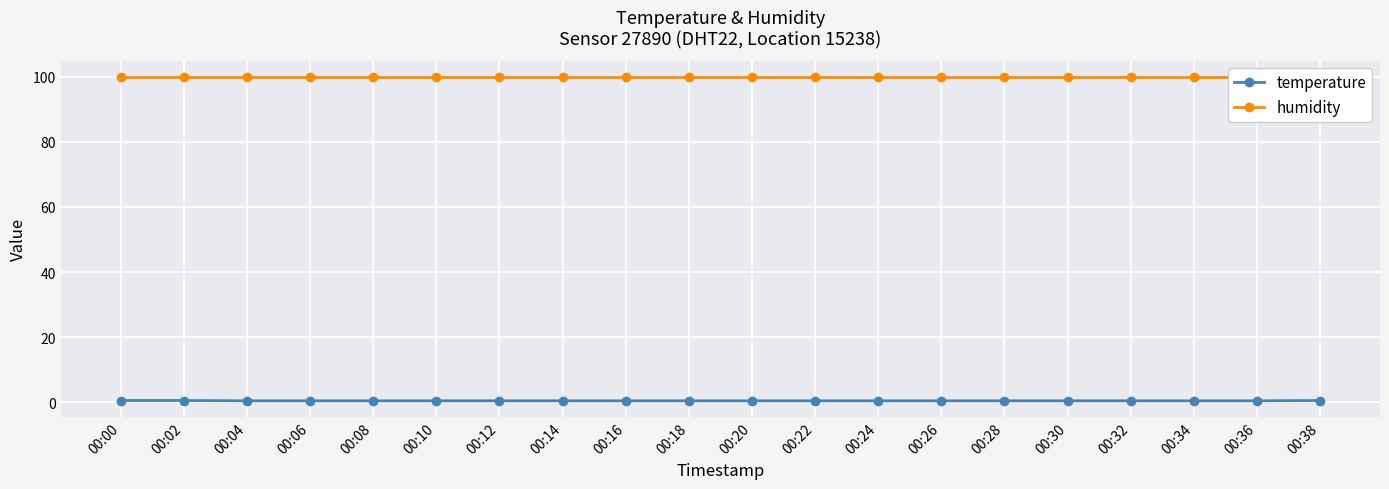

At how many categories does at least one series exceed 11?

20